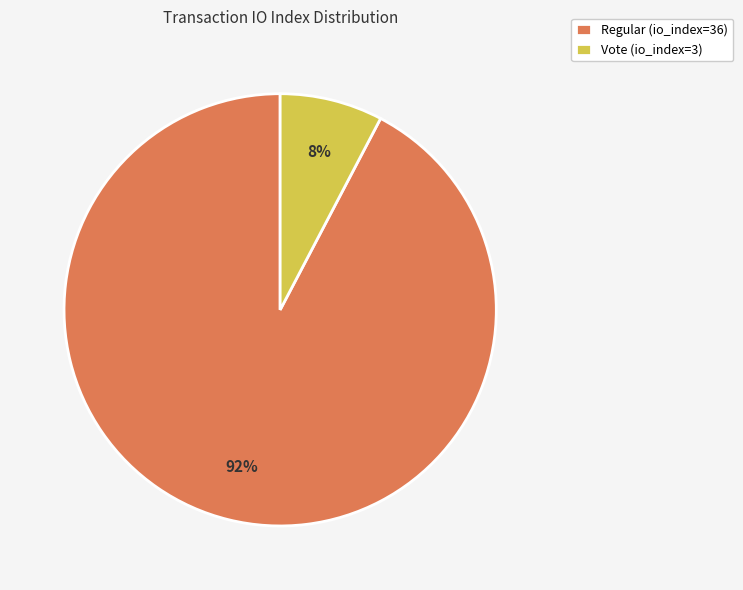

To the nearest percent, what is the combined percentage of Vote (io_index=3) and Regular (io_index=36)?

100%